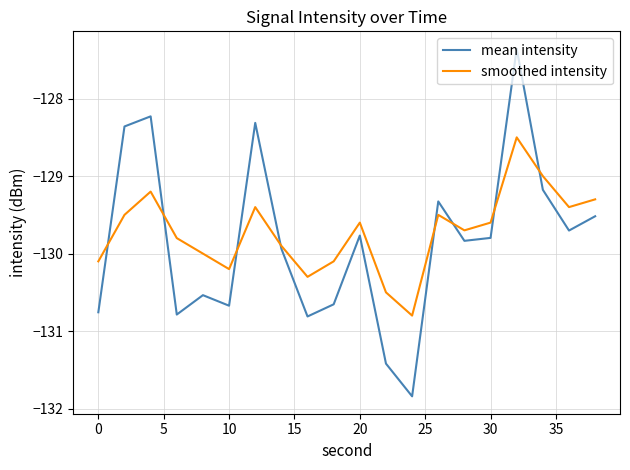

True or false: smoothed intensity and mean intensity cross at least once.

True